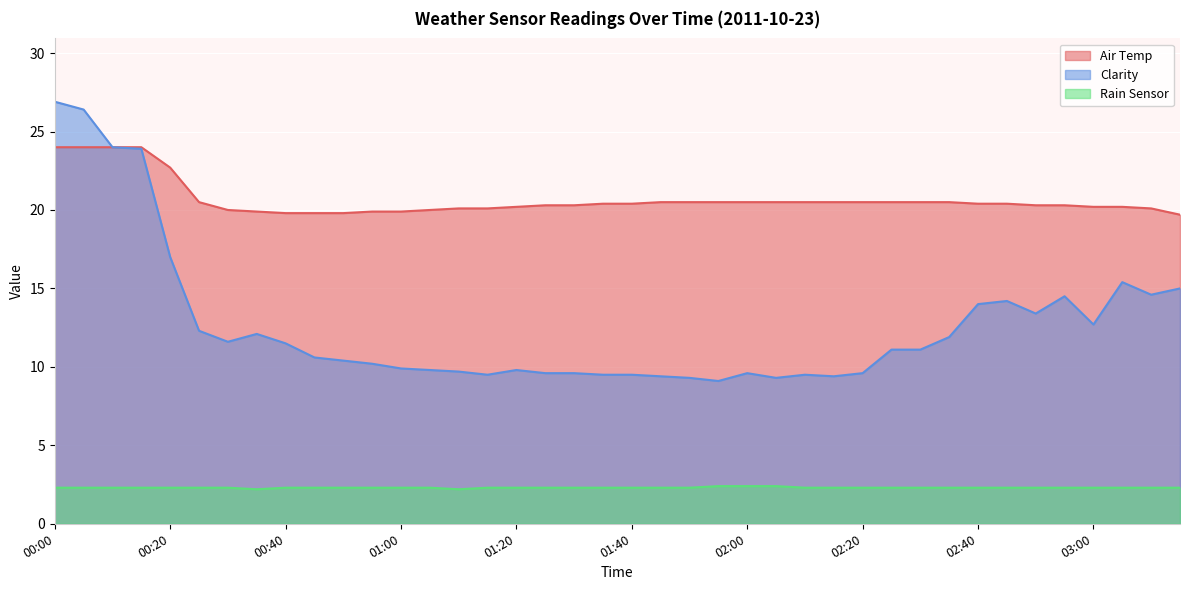

Which category has the highest value across all series?

00:00